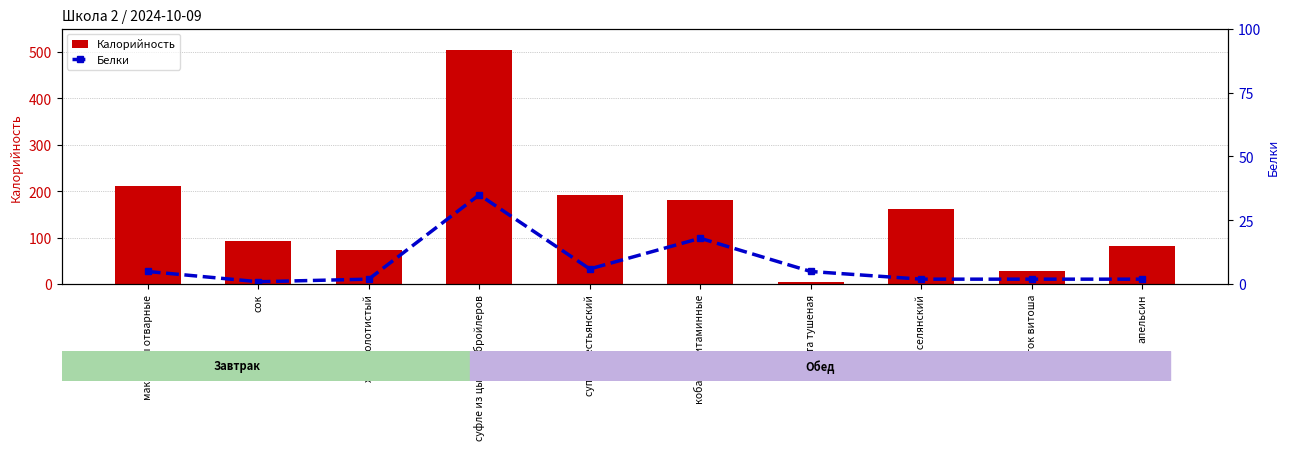

Read the Калорийность value at макароны отварные.

212